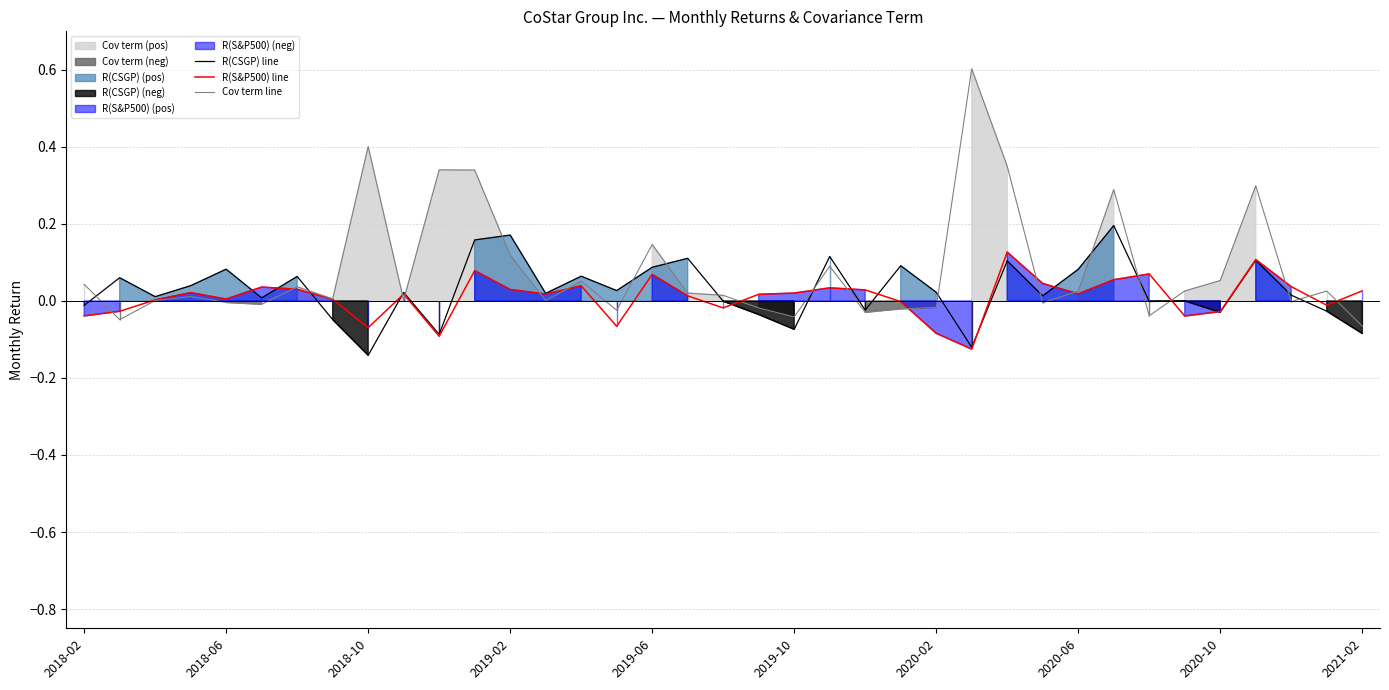

Reading right to left, extract all data points from this chart.

R(CSGP) line: -0.1	-0.0	0.0	0.1	-0.0	-0.0	-0.0	0.2	0.1	0.0	0.1	-0.1	0.0	0.1	-0.0	0.1	-0.1	-0.0	-0.0	0.1	0.1	0.0	0.1	0.0	0.2	0.2	-0.1	0.0	-0.1	-0.0	0.1	0.0	0.1	0.0	0.0	0.1	-0.0
R(S&P500) line: 0.0	-0.0	0.0	0.1	-0.0	-0.0	0.1	0.1	0.0	0.0	0.1	-0.1	-0.1	-0.0	0.0	0.0	0.0	0.0	-0.0	0.0	0.1	-0.1	0.0	0.0	0.0	0.1	-0.1	0.0	-0.1	0.0	0.0	0.0	0.0	0.0	0.0	-0.0	-0.0
Cov term line: -0.1	0.0	-0.0	0.3	0.1	0.0	-0.0	0.3	0.0	-0.0	0.3	0.6	-0.0	-0.0	-0.0	0.1	-0.0	-0.0	0.0	0.0	0.1	-0.0	0.1	0.0	0.1	0.3	0.3	0.0	0.4	0.0	0.0	-0.0	-0.0	0.0	0.0	-0.0	0.0